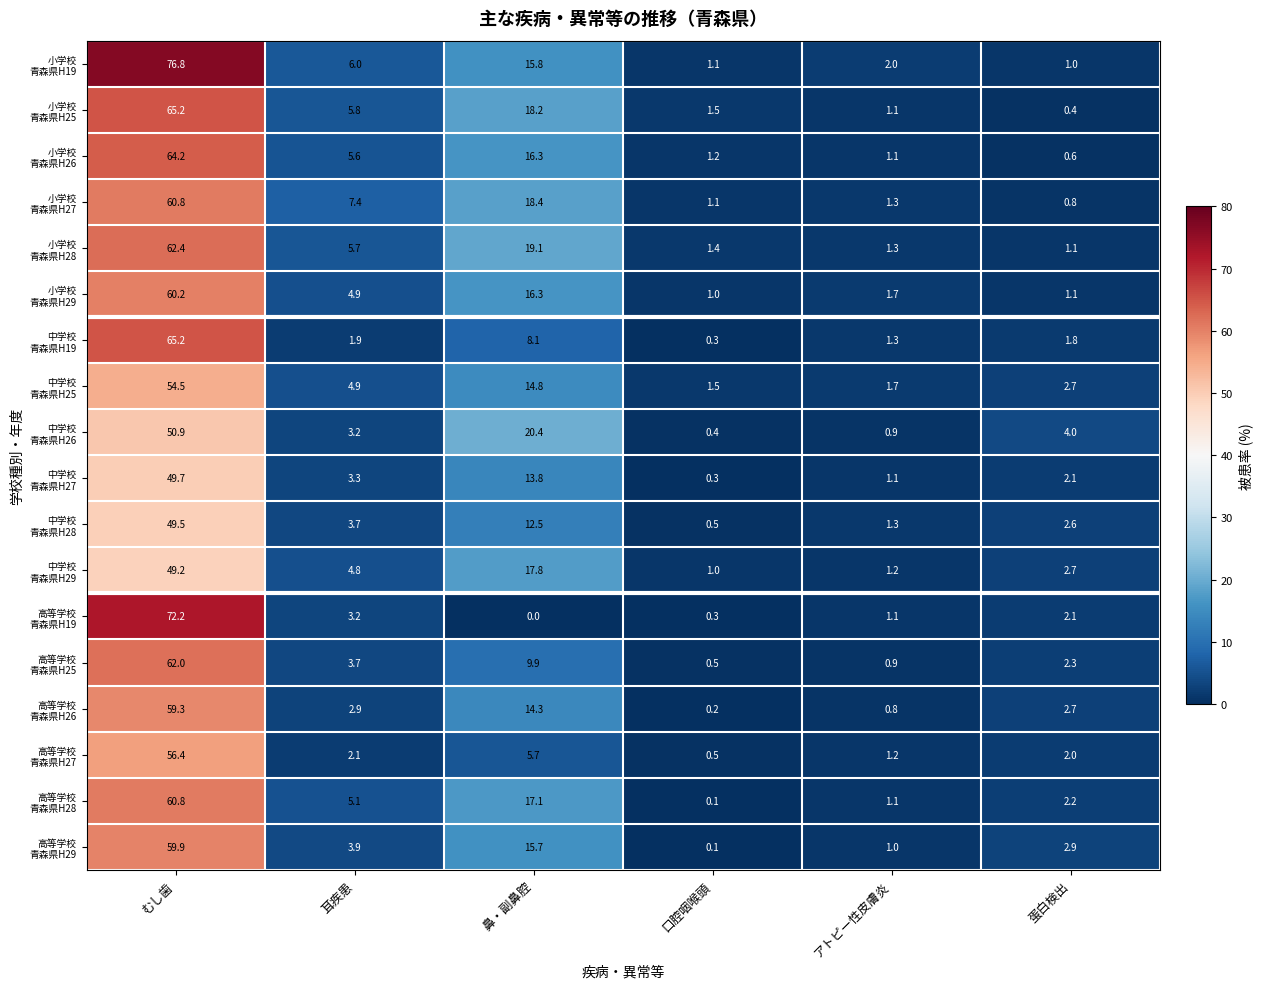

What is the difference between the highest and lowest values at 耳疾患?

5.5